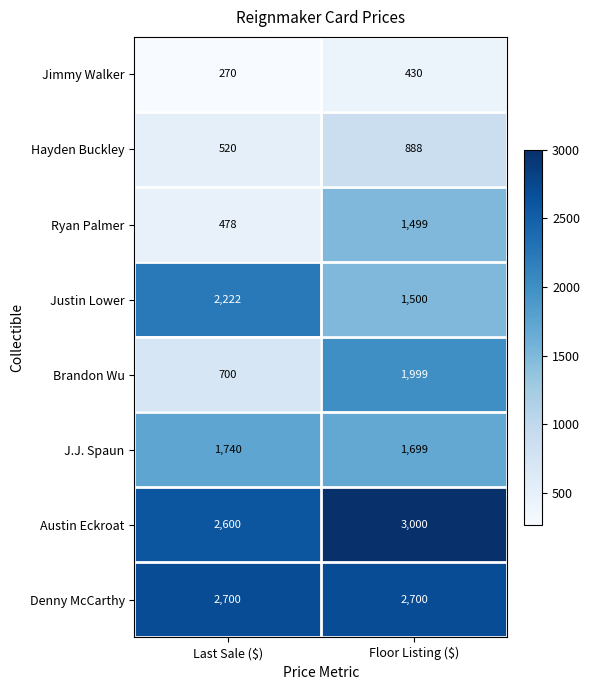

Which series changed the most between Last Sale ($) and Floor Listing ($)?

Brandon Wu